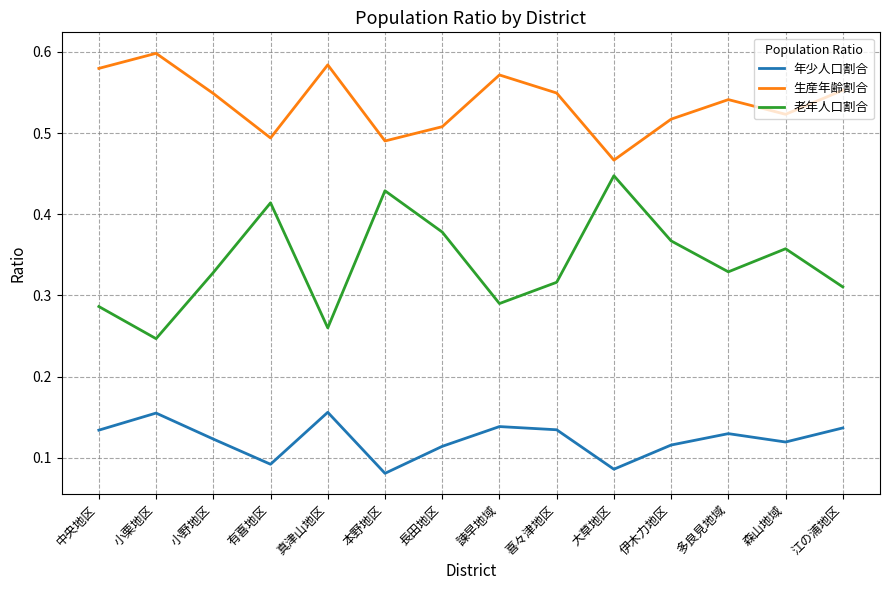

The value of 老年人口割合 at 有喜地区 is 0.7. True or false?

False